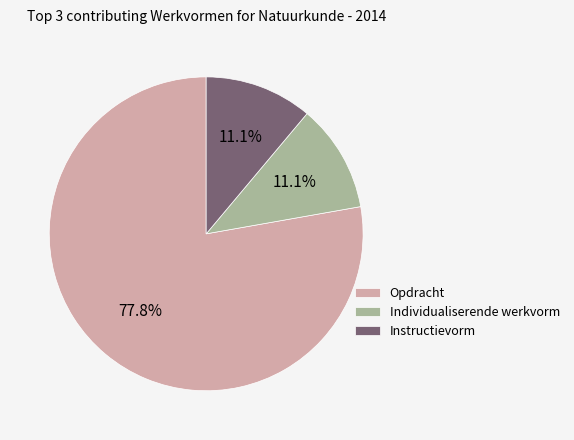

Is Opdracht the majority of the pie?

Yes